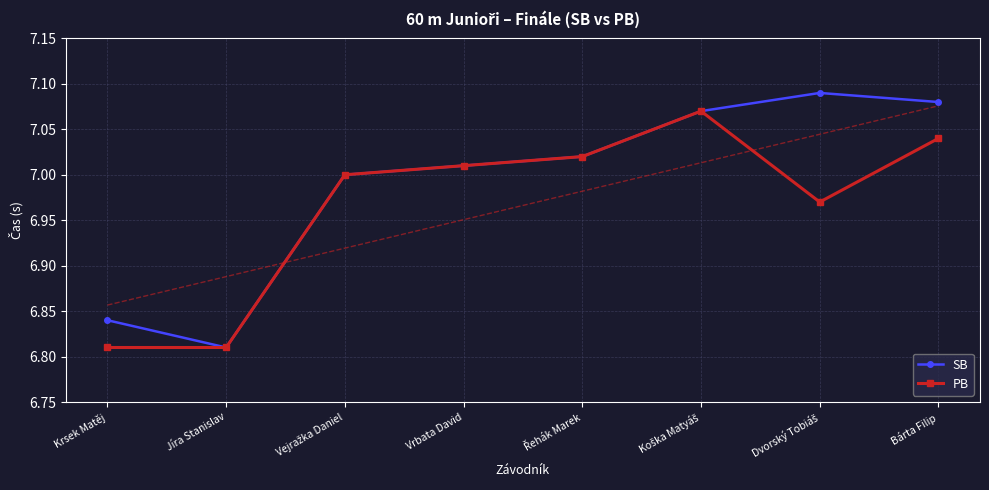

What is the greatest value displayed?

7.1